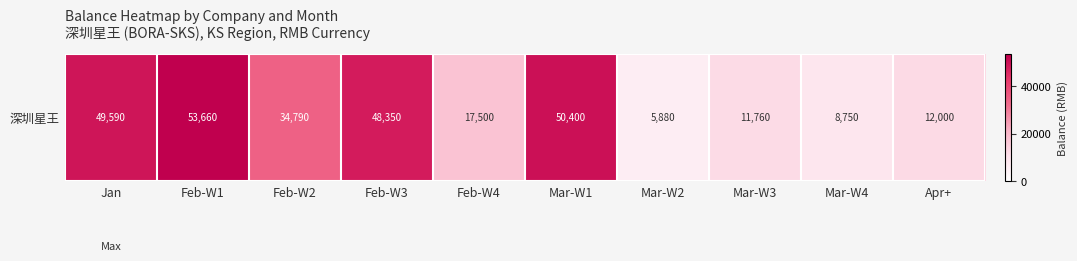

List the labels in order of value, smallest first.

Mar-W2, Mar-W4, Mar-W3, Apr+, Feb-W4, Feb-W2, Feb-W3, Jan, Mar-W1, Feb-W1